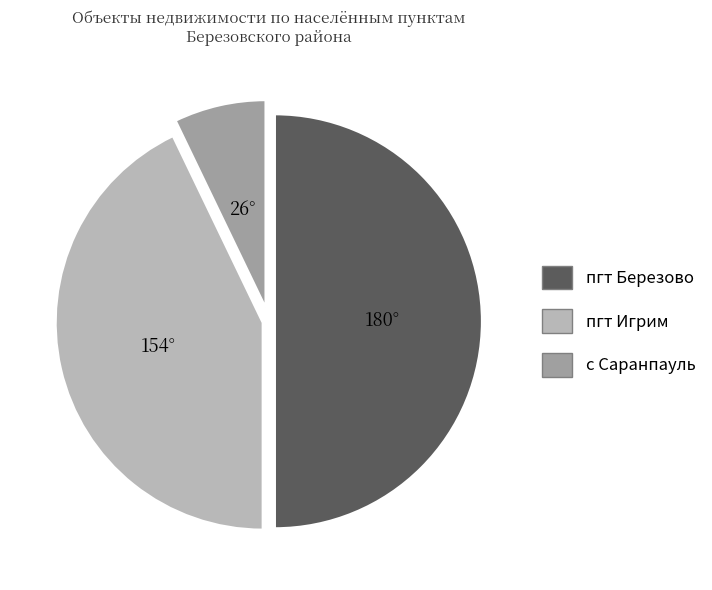

Does пгт Игрим represent more than half of the total?

No